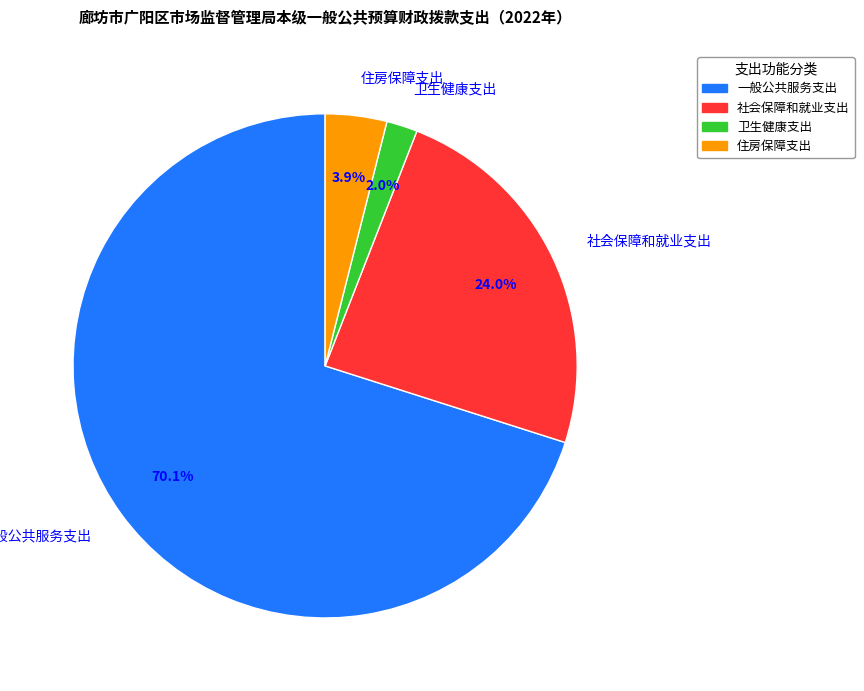

What is the smallest slice in the pie chart?

卫生健康支出